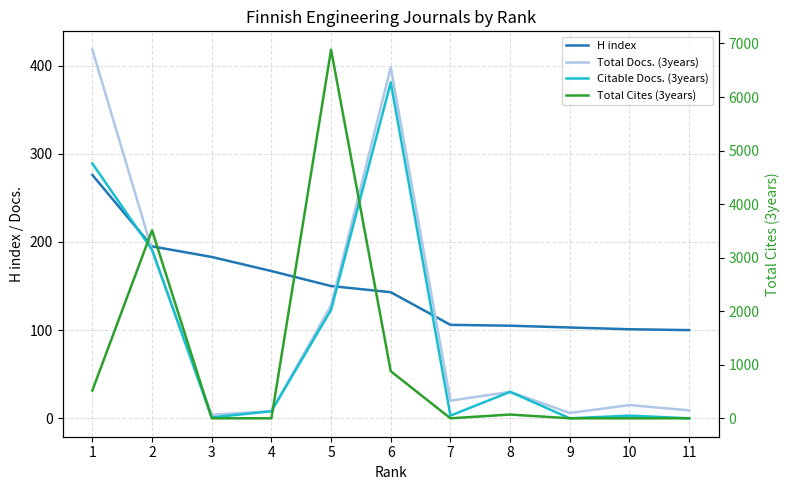

Which series has the largest range (max minus min)?

Total Cites (3years)